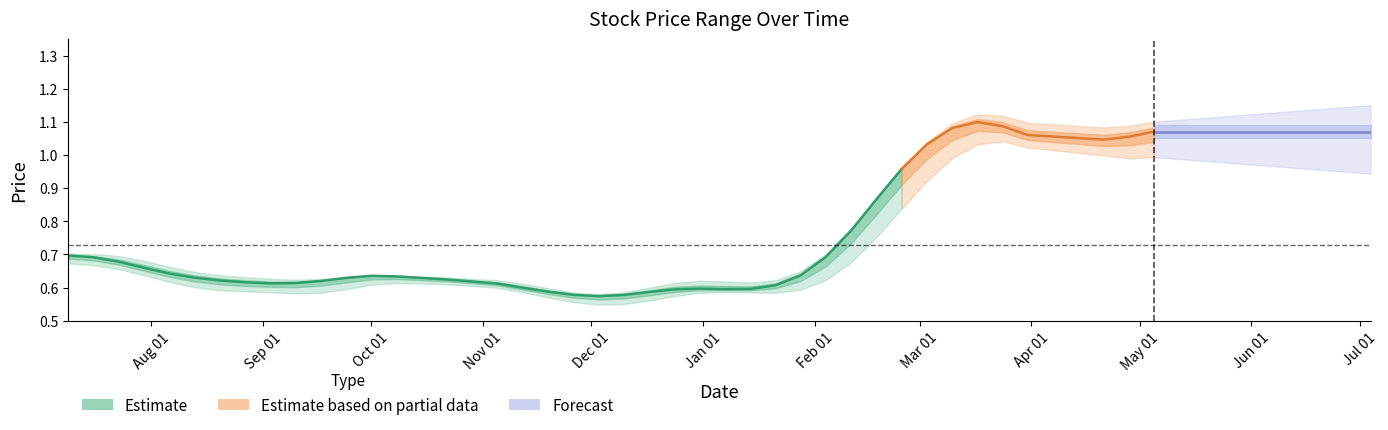

True or false: Closing and High intersect in this chart.

False